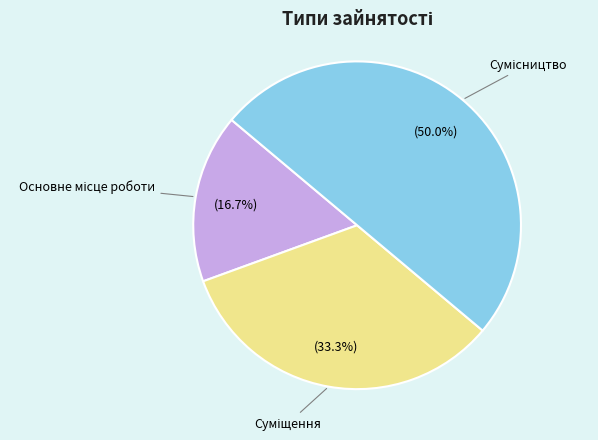

What is the ratio of the value at Сумісництво to the value at Суміщення?

1.5